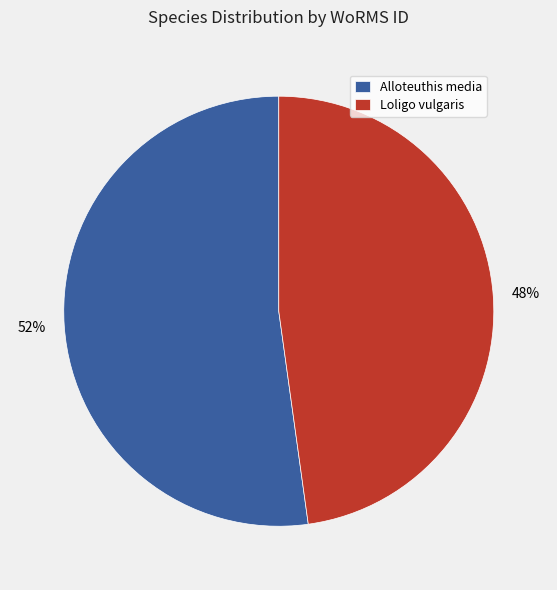

To the nearest percent, what is the difference between the largest and smallest slice percentages?

4%